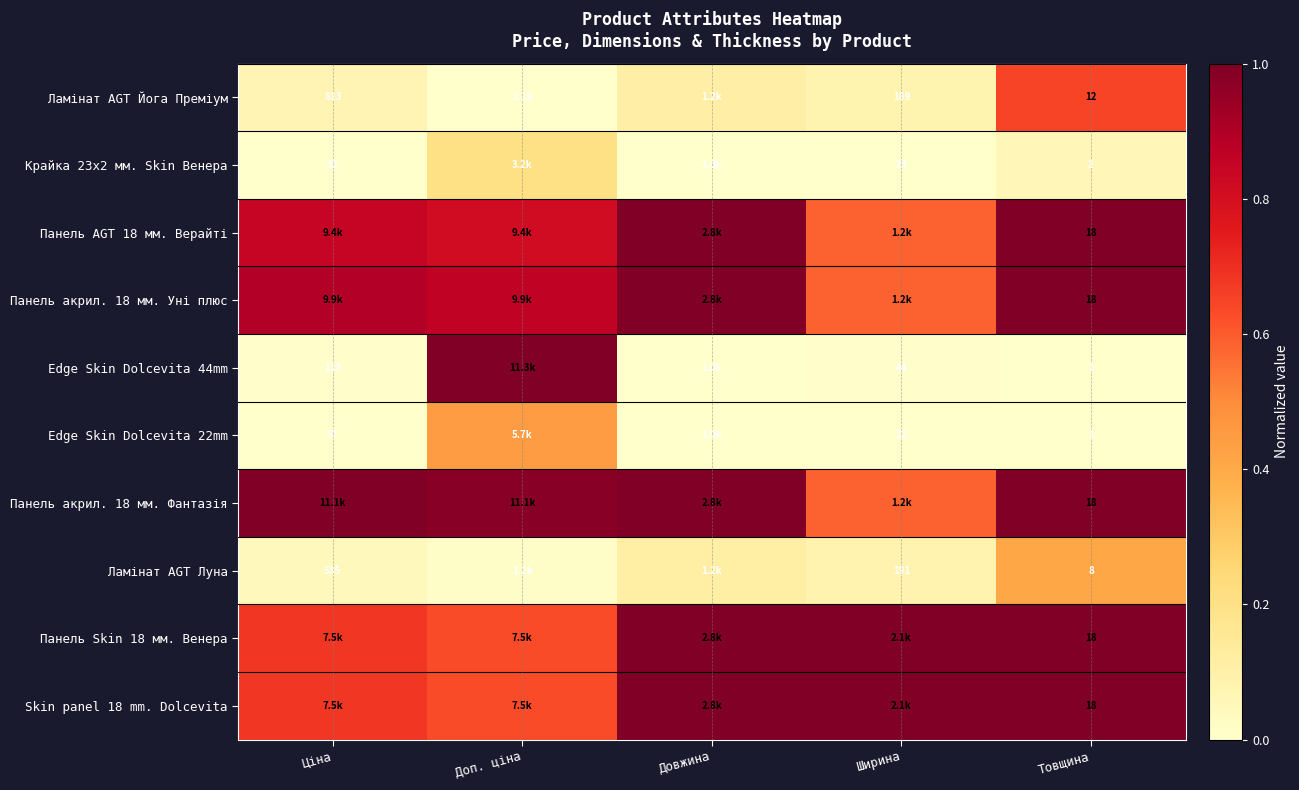

Which series changed the most between Доп. ціна and Ширина?

Edge Skin Dolcevita 44mm